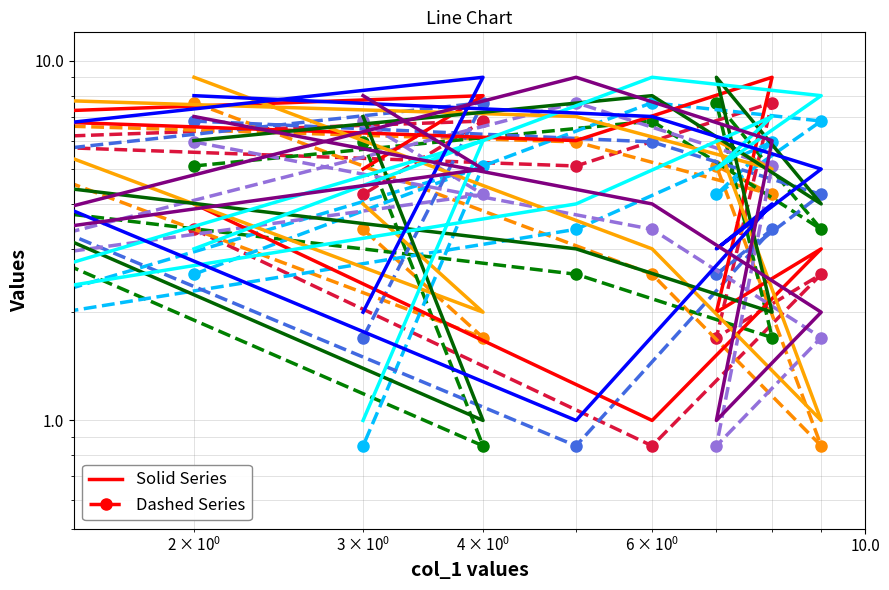

At how many categories does at least one series exceed 3?

9